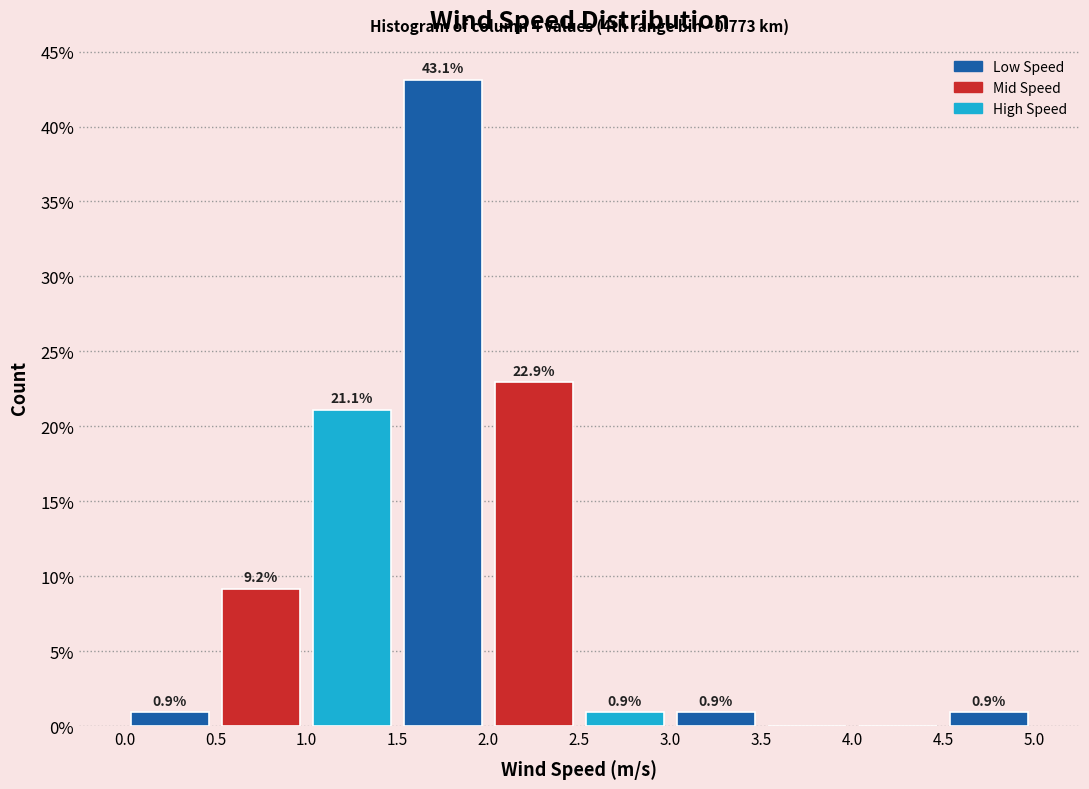

Over which range of the x-axis is the bar tallest?

1.5 to 2.0